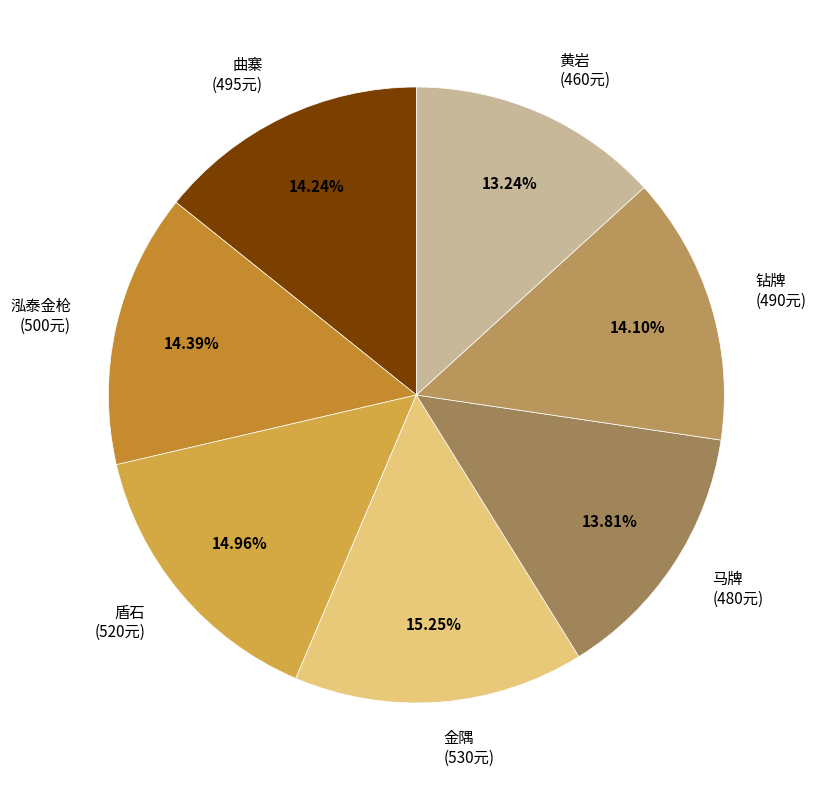

To the nearest percent, what is the combined percentage of 泓泰金枪 and 曲寨?

29%